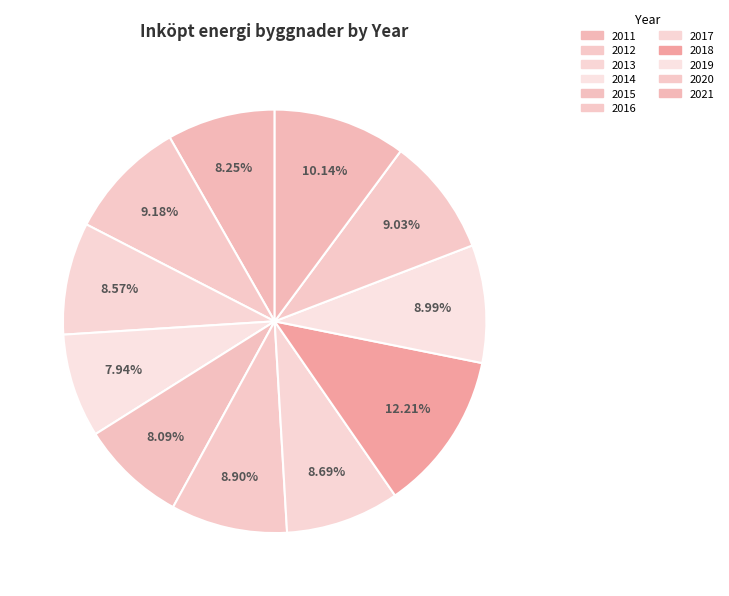

Is 2015 the majority of the pie?

No